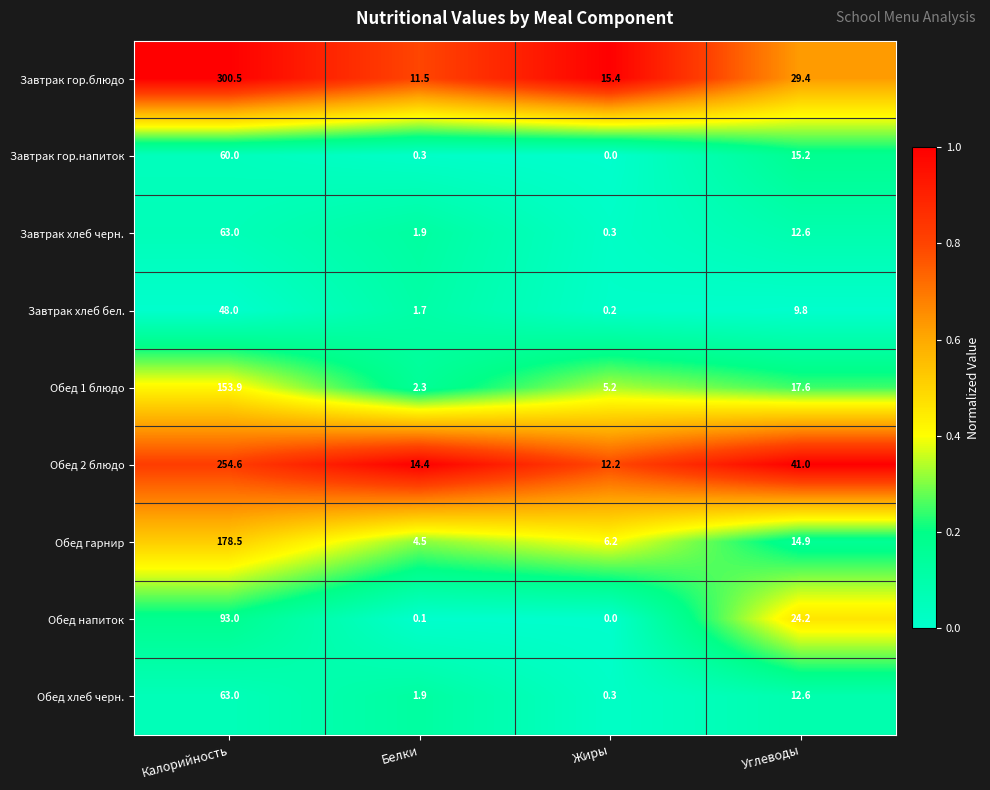

What is the average value of the Обед 1 блюдо series?

44.8